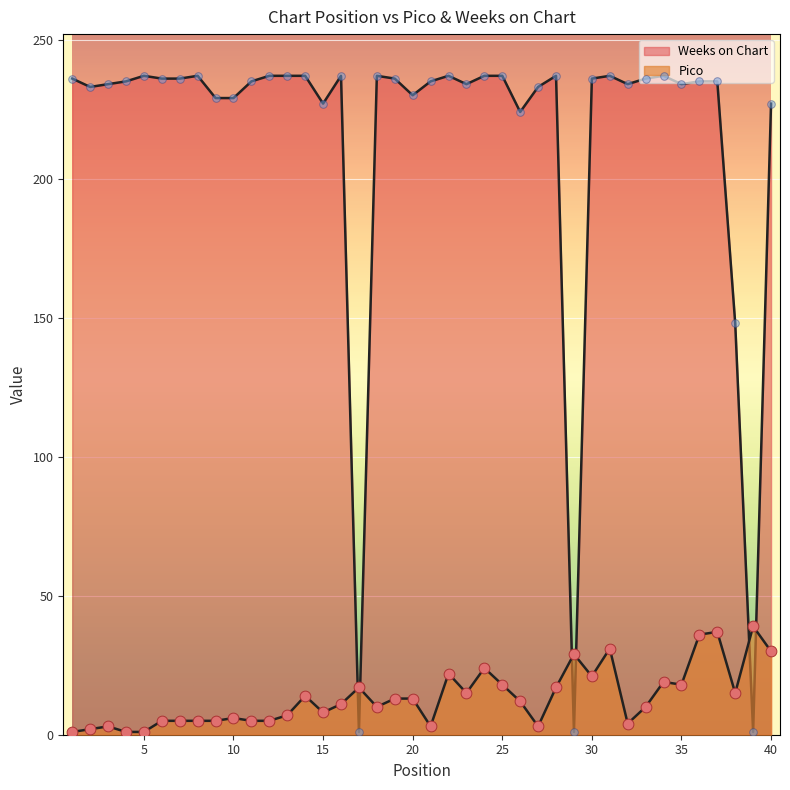

What are all the series names shown in the legend?

Pico, Weeks on Chart